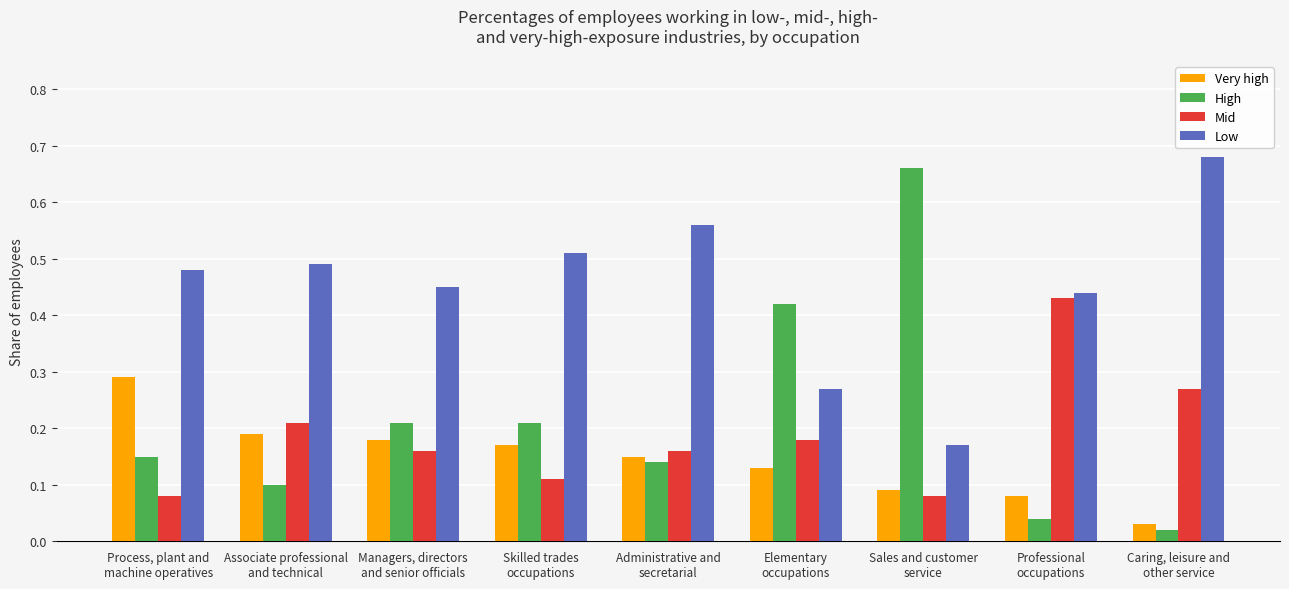

Which series has the largest range (max minus min)?

High